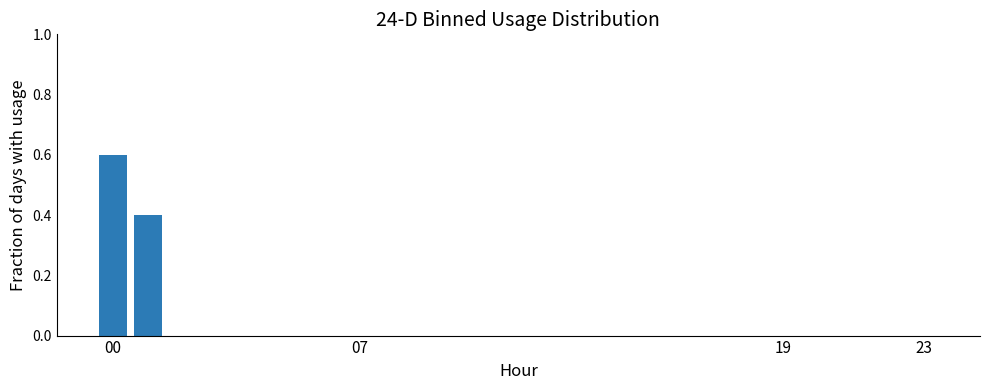

What is the greatest value displayed?

0.6